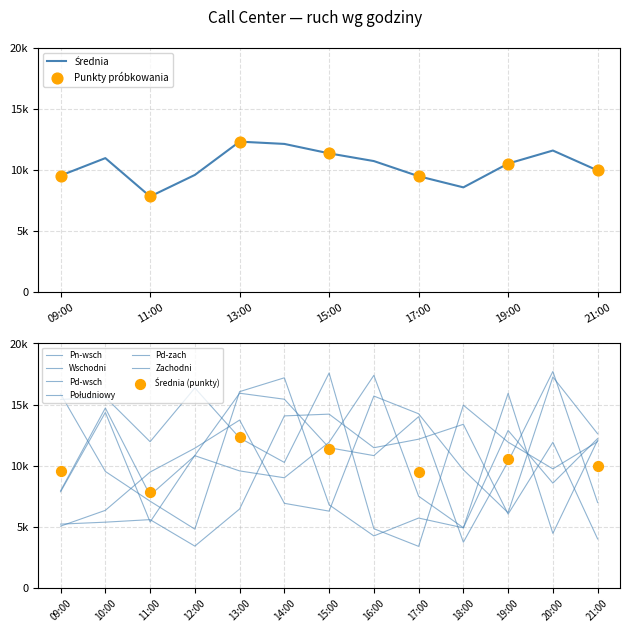

Which series has the largest Y range (max minus min)?

Wschodni